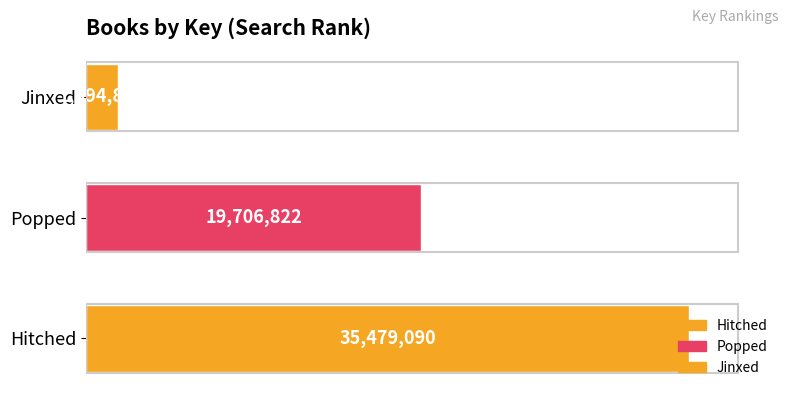

Where is the data nearest to the value 18686952?

Popped